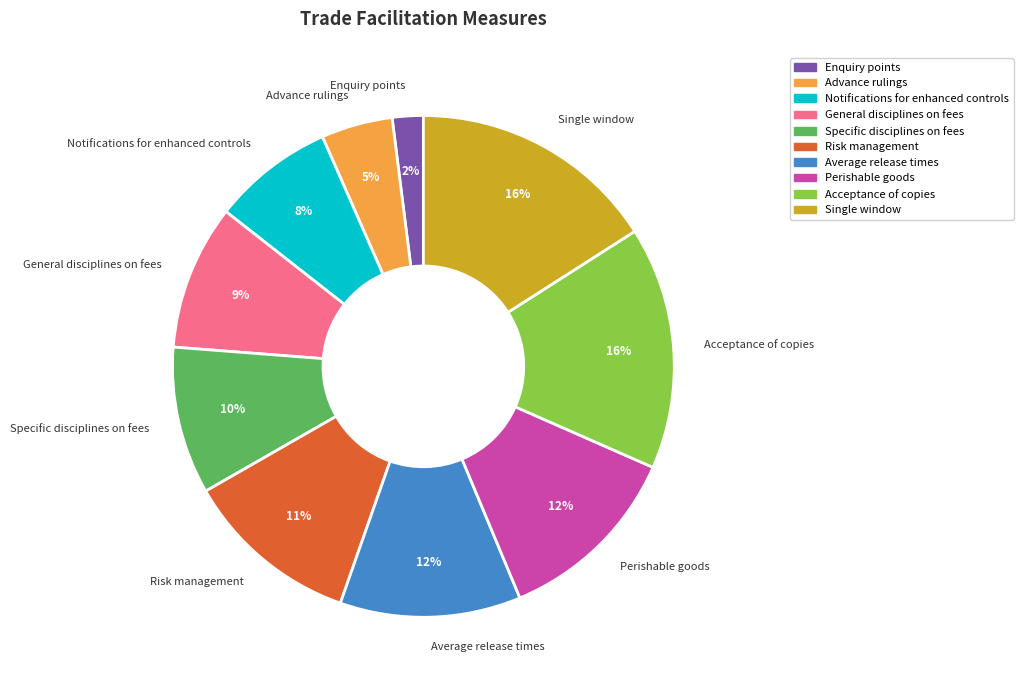

Does Specific disciplines on fees account for over 50% of the chart?

No